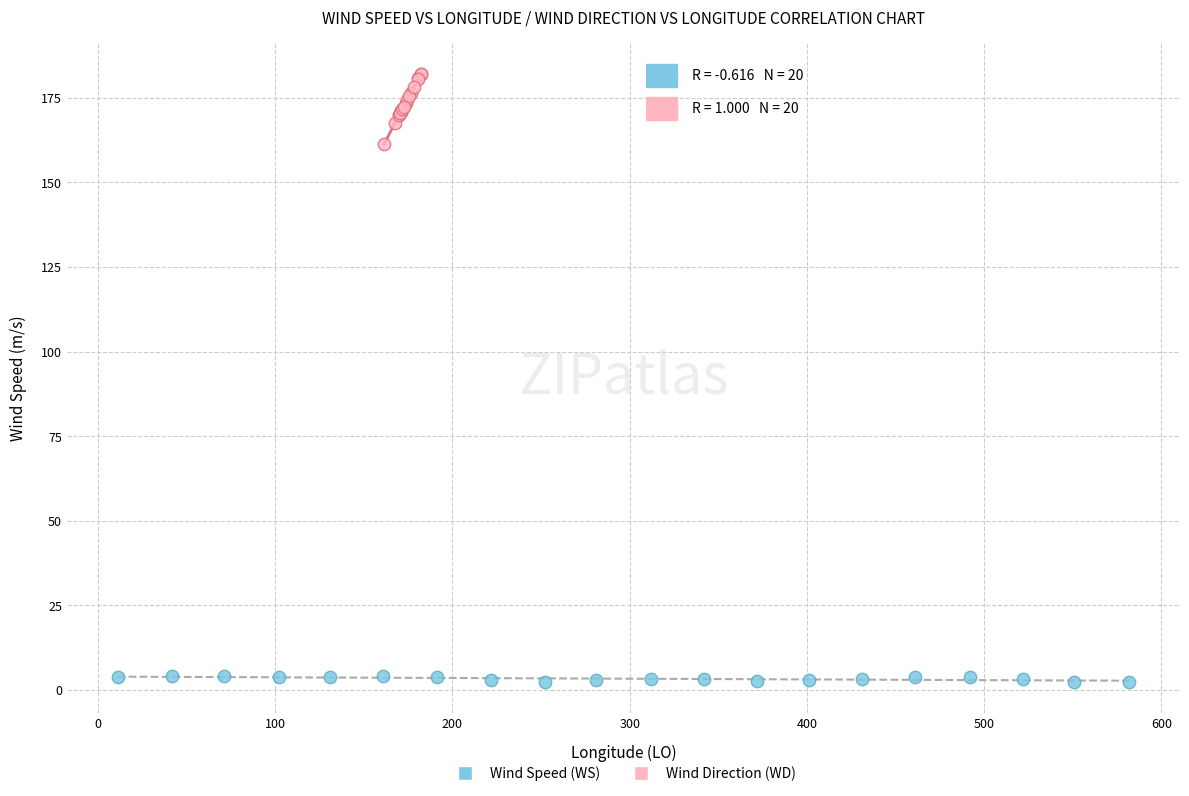

Which series reaches the minimum Y coordinate?

Wind Speed (WS)